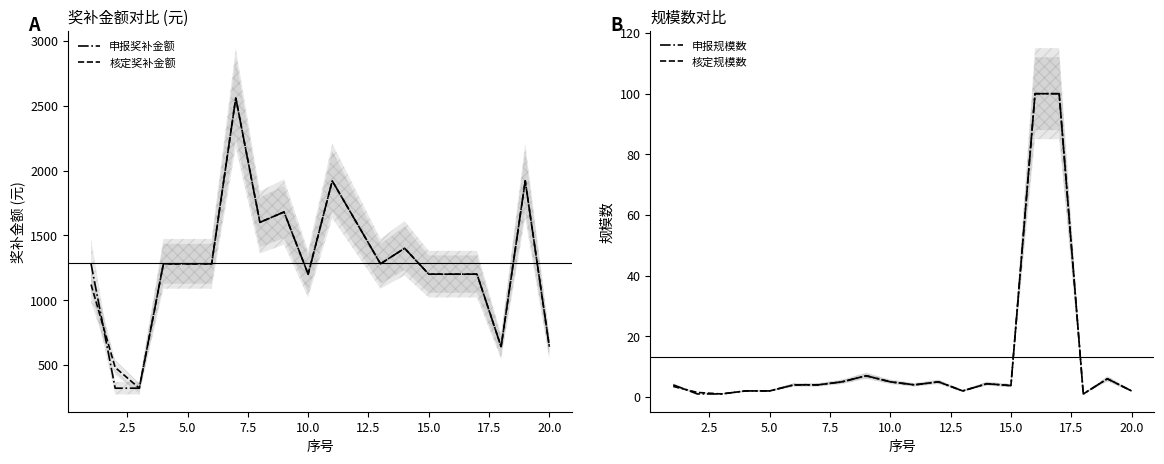

What is the highest value of the 申报规模数 series?

100.0